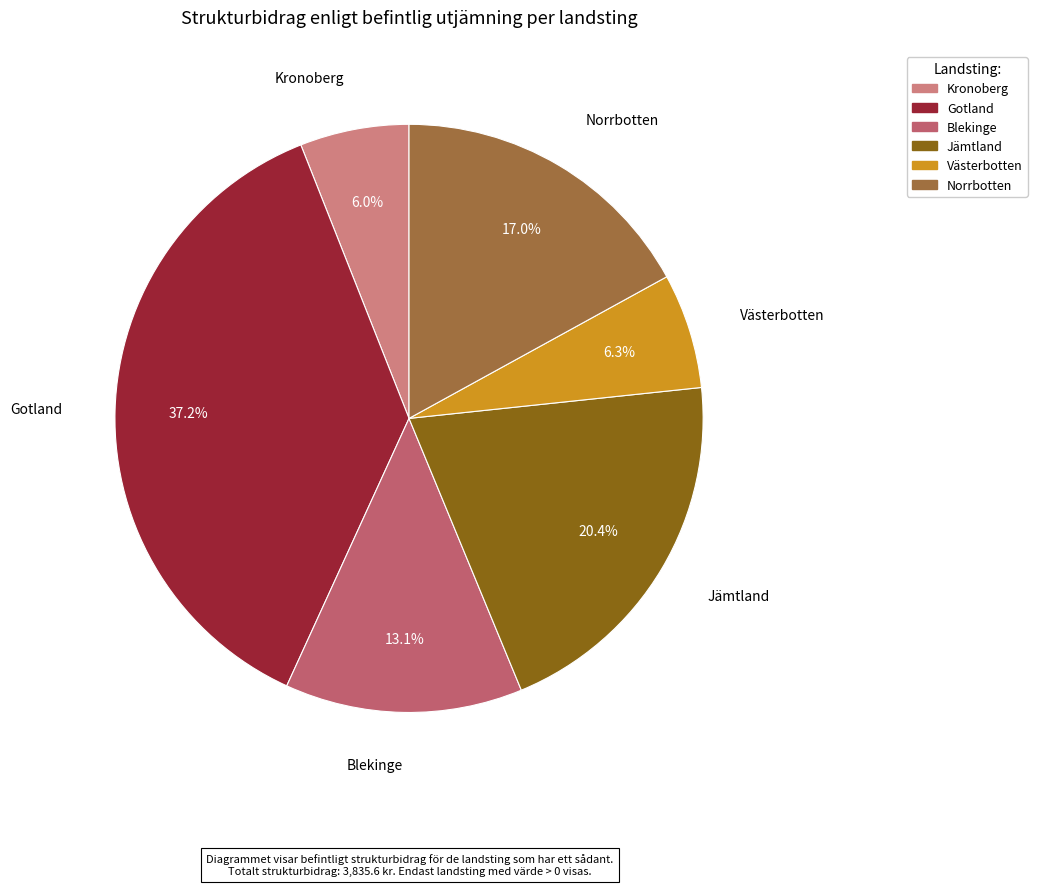

Count the number of slices in the pie.

6